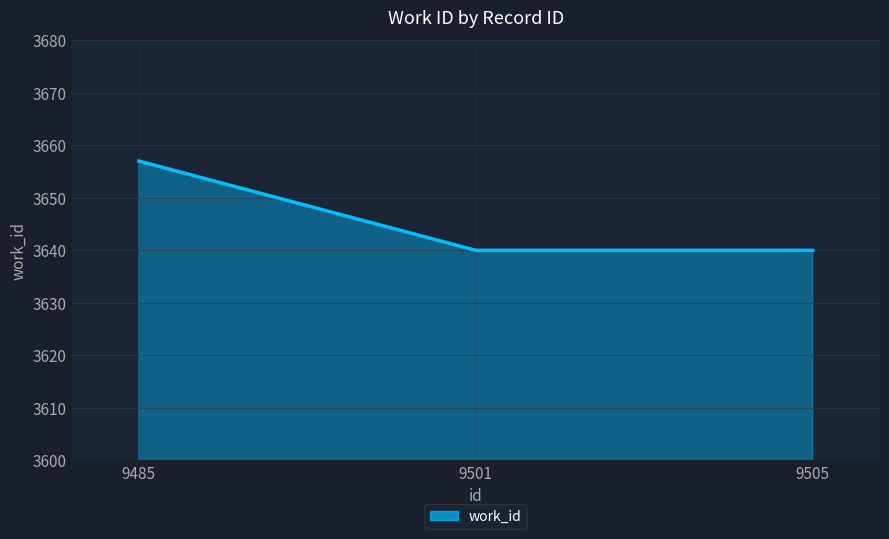

The chart shows a value of 3657 at 9485. True or false?

True